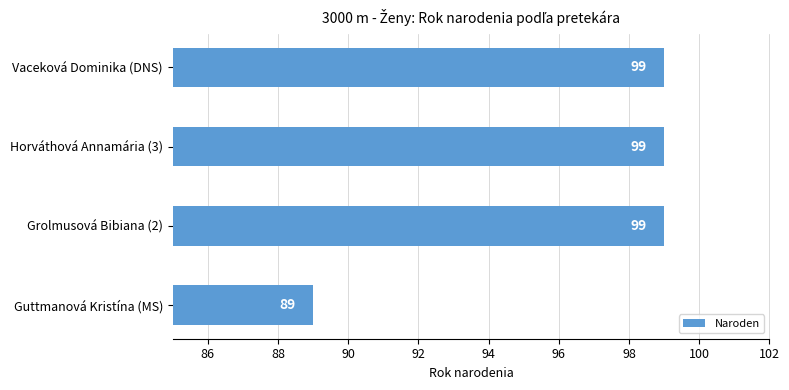

Reading bottom to top, list all the values displayed in this chart.

89	99	99	99